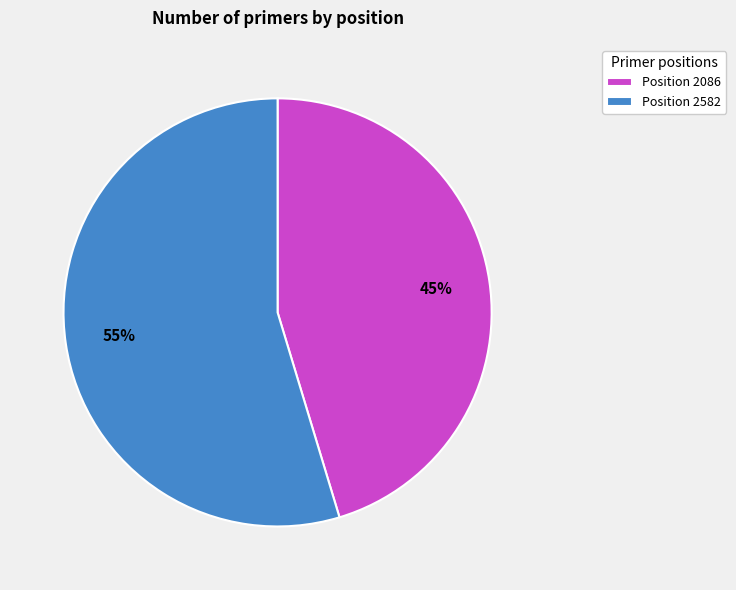

Is the sum of Position 2582 and Position 2086 greater than half?

Yes